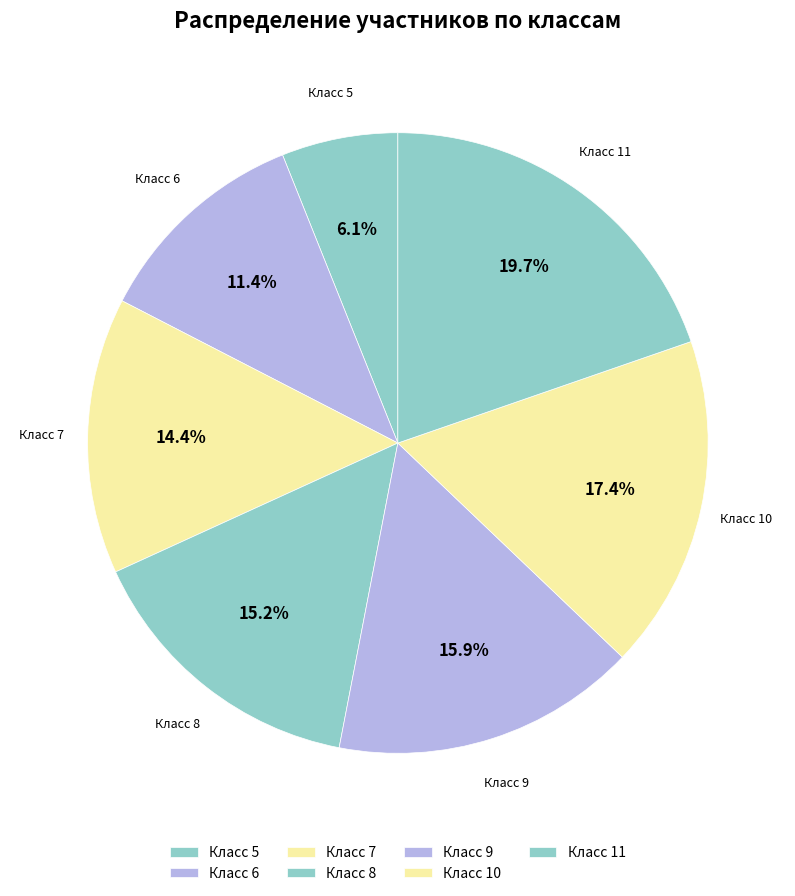

How many slices are in this pie chart?

7